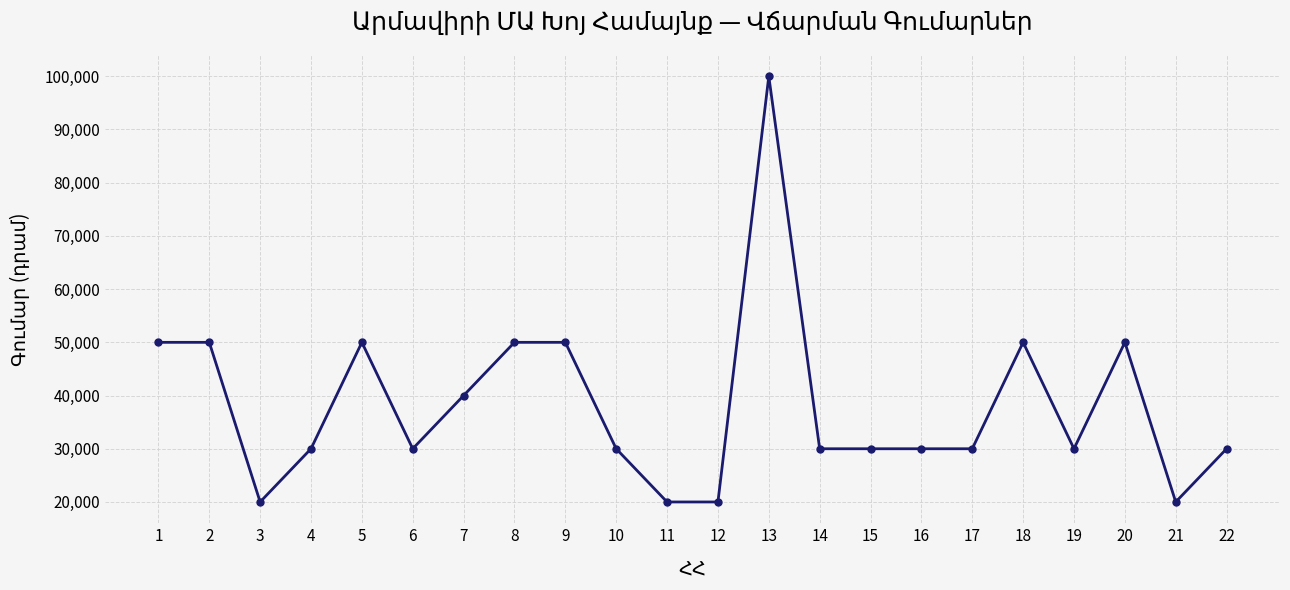

Reading left to right, transcribe all the data shown in this chart.

1=50000	2=50000	3=20000	4=30000	5=50000	6=30000	7=40000	8=50000	9=50000	10=30000	11=20000	12=20000	13=100000	14=30000	15=30000	16=30000	17=30000	18=50000	19=30000	20=50000	21=20000	22=30000